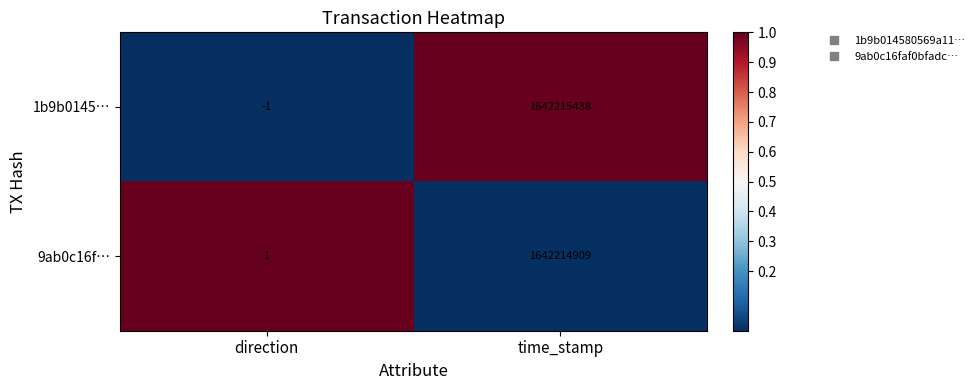

At which label is 9ab0c16f… closest to 821107455?

direction